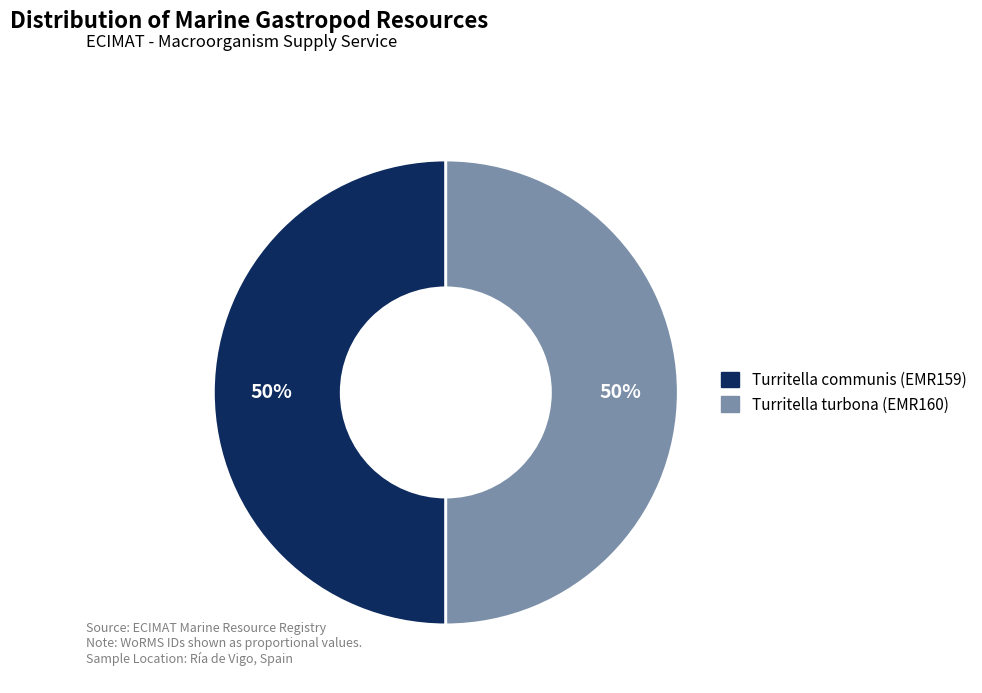

Combined, do Turritella communis (EMR159) and Turritella turbona (EMR160) account for over 50%?

Yes